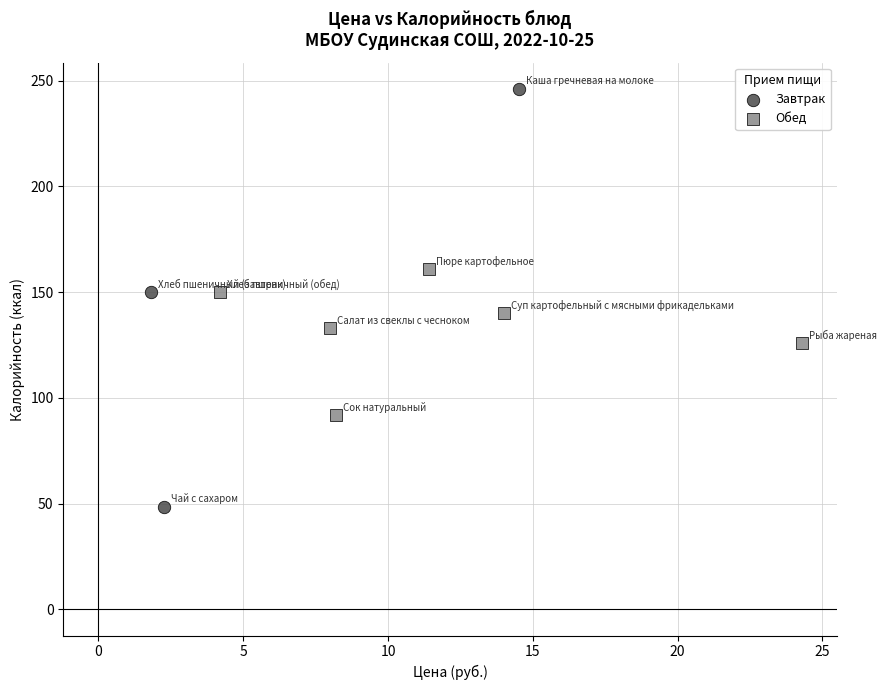

Which series has the largest Y range (max minus min)?

Завтрак